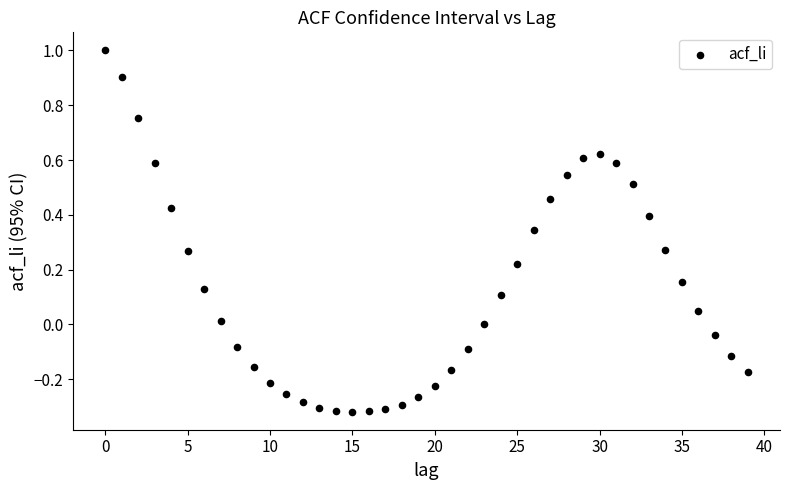

What is the range of Y values (max minus min)?

1.3